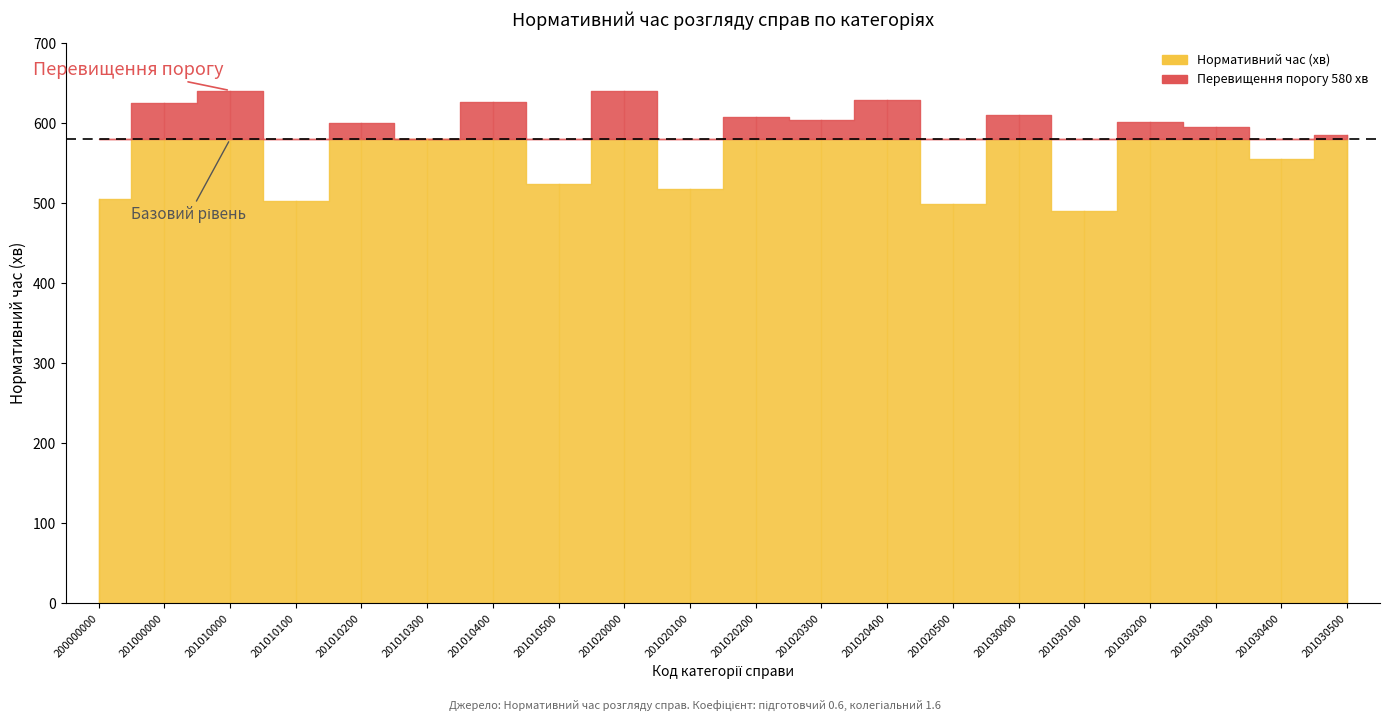

What is the maximum value for Коеф. підготовчий?

0.6